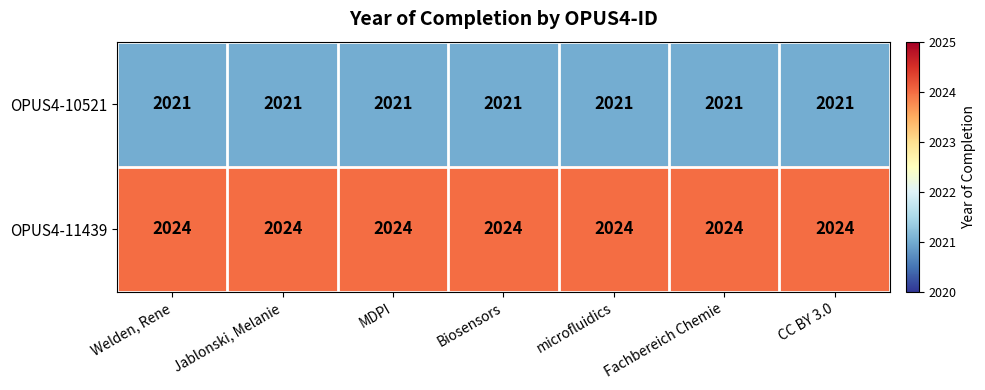

The OPUS4-11439 series shows 2024 at CC BY 3.0. True or false?

True